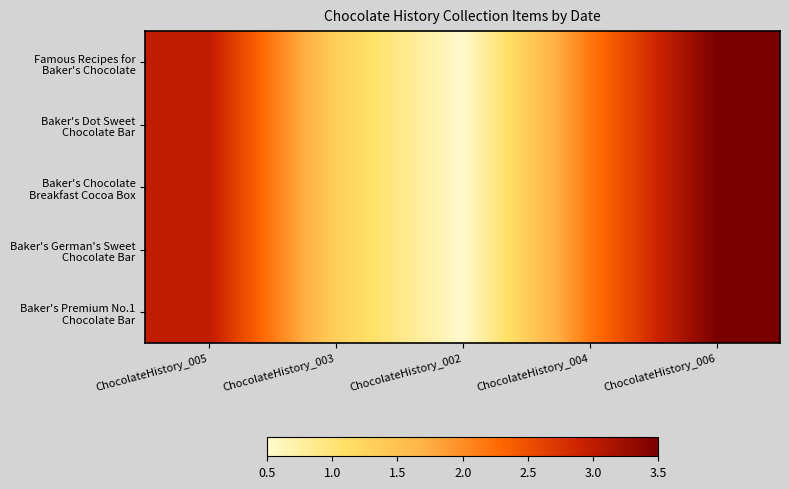

What is the total value across all series at ChocolateHistory_004?

10.8